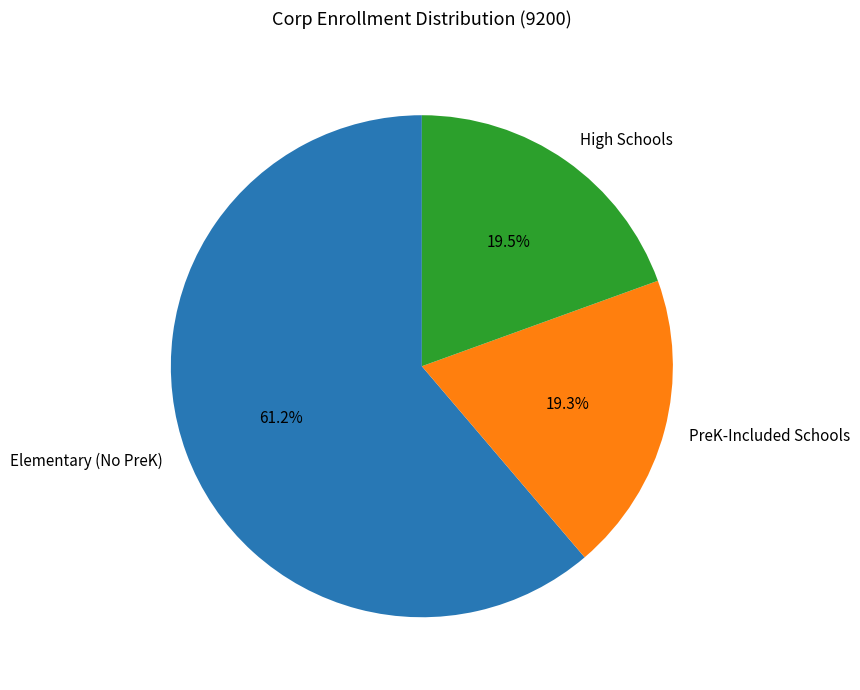

Which category has the biggest portion of the pie?

Elementary (No PreK)